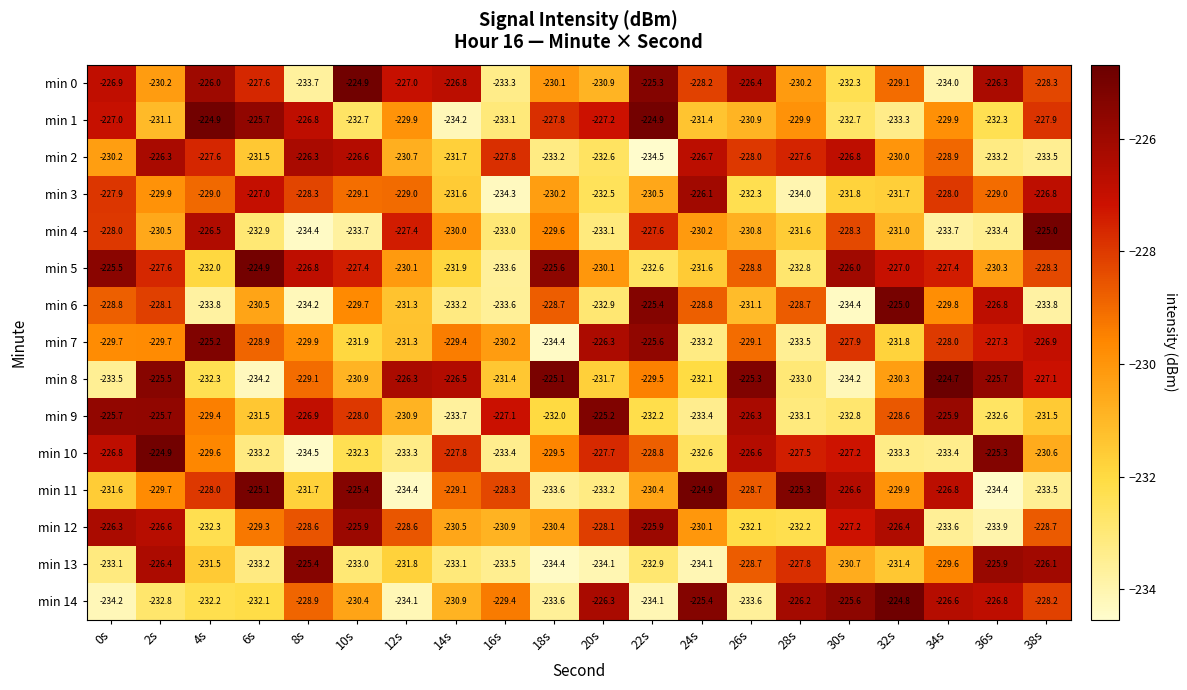

Which series has the largest total across all categories?

min 0